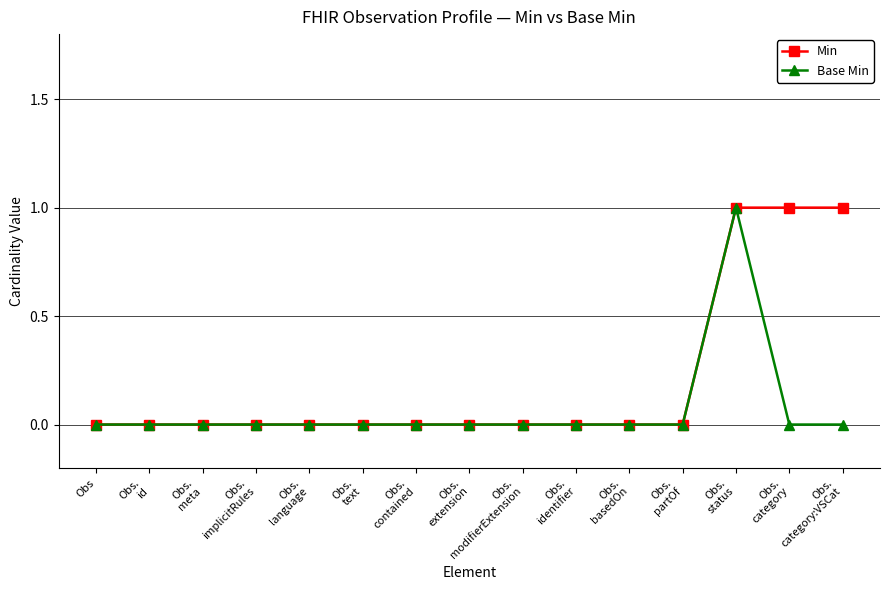

What is the maximum value shown in the chart?

1